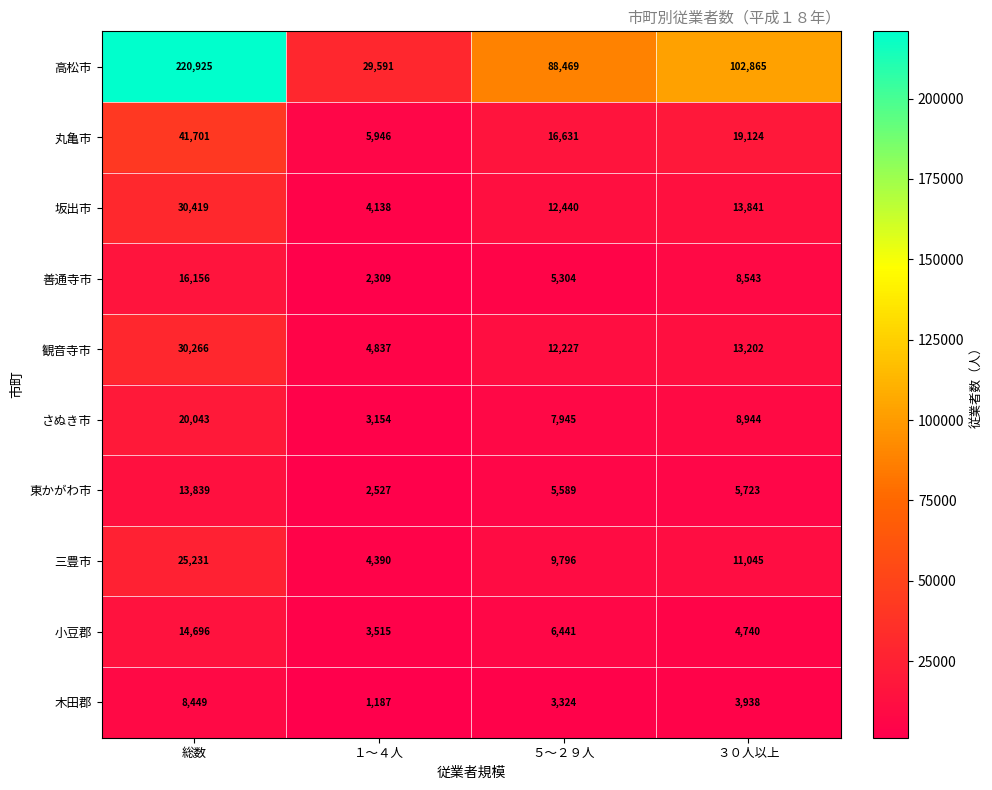

At which label is 木田郡 closest to 4818?

３０人以上